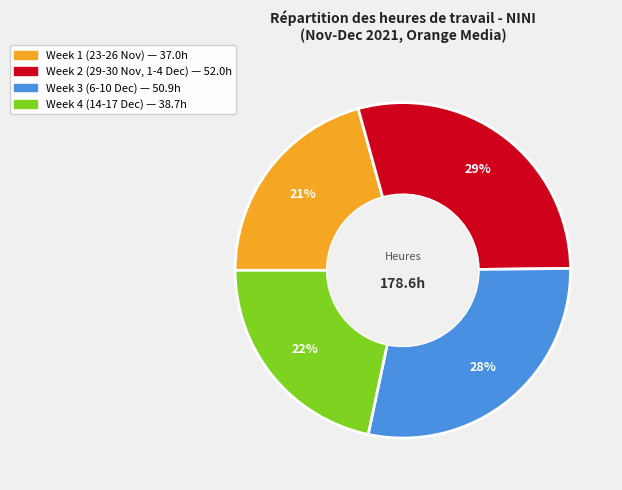

Is there a majority slice in this chart?

No